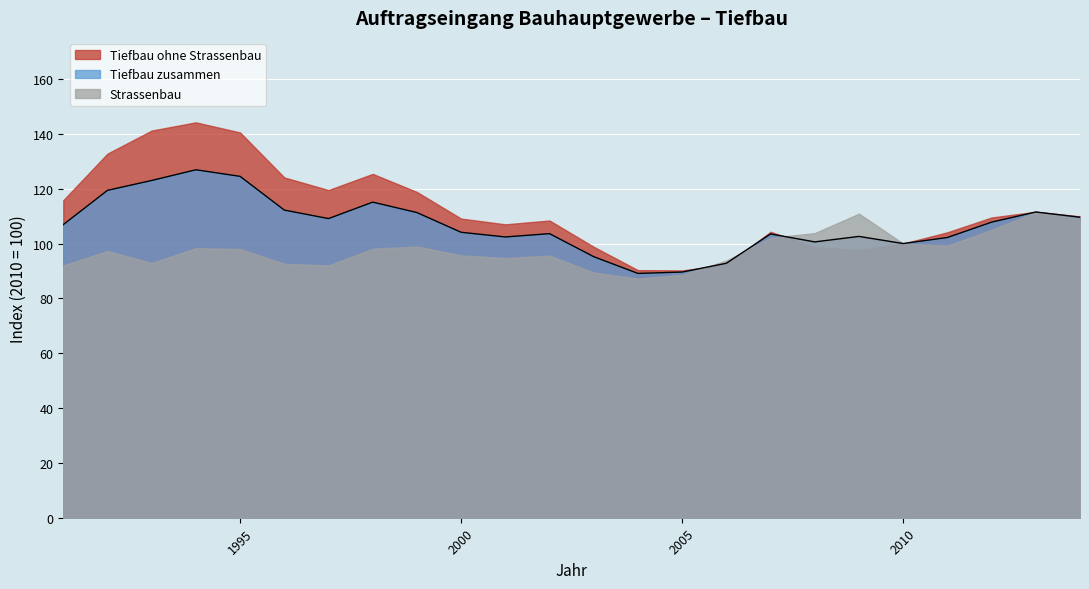

Which has a higher value, 2009 or 2008?

2009